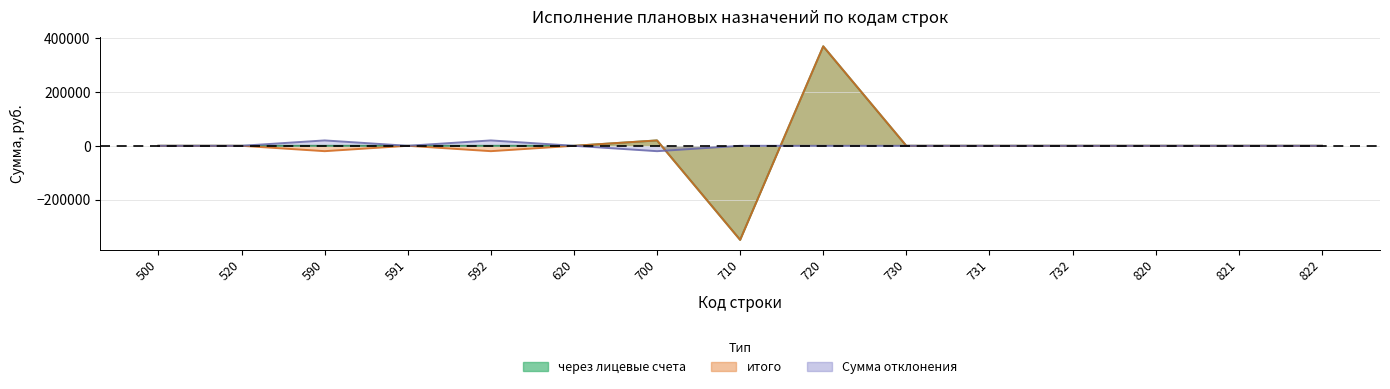

How many values in итого are below zero?

3